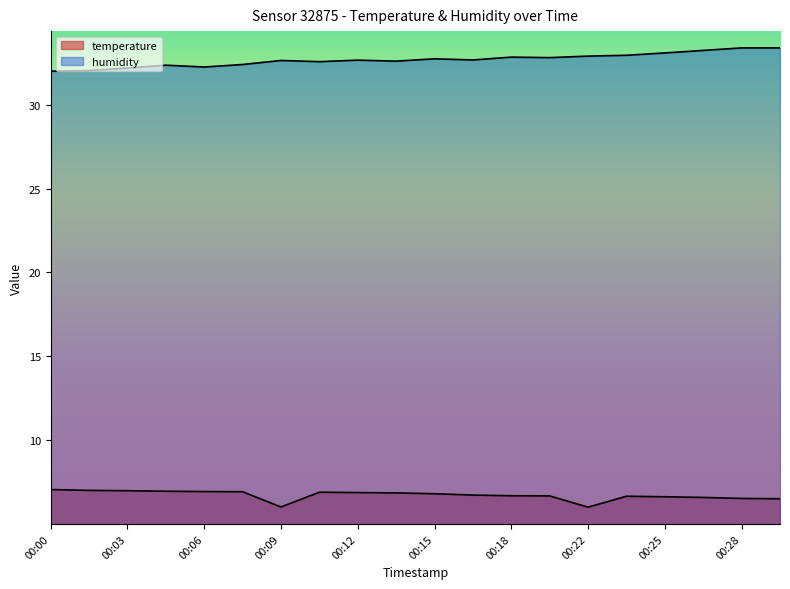

True or false: temperature and humidity intersect in this chart.

False